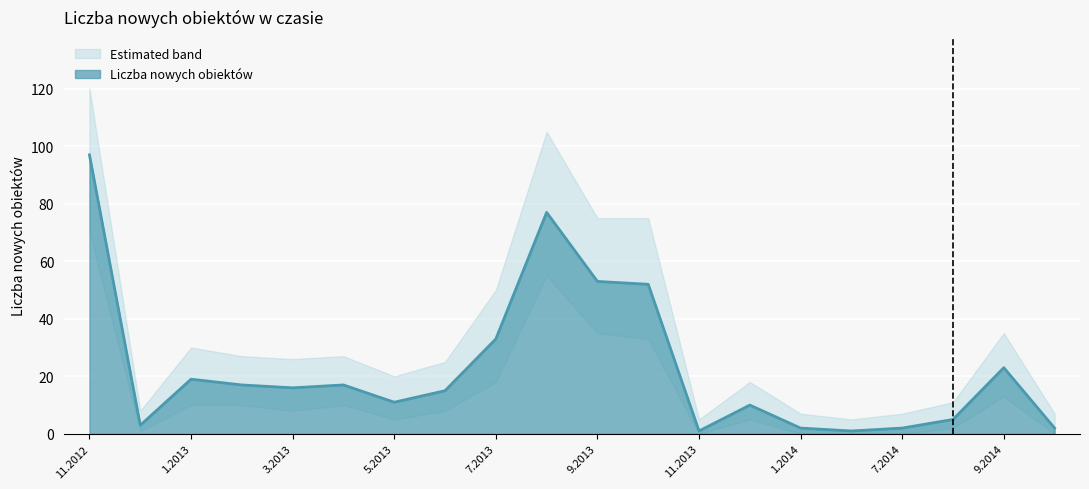

How many lines are shown in the chart?

1